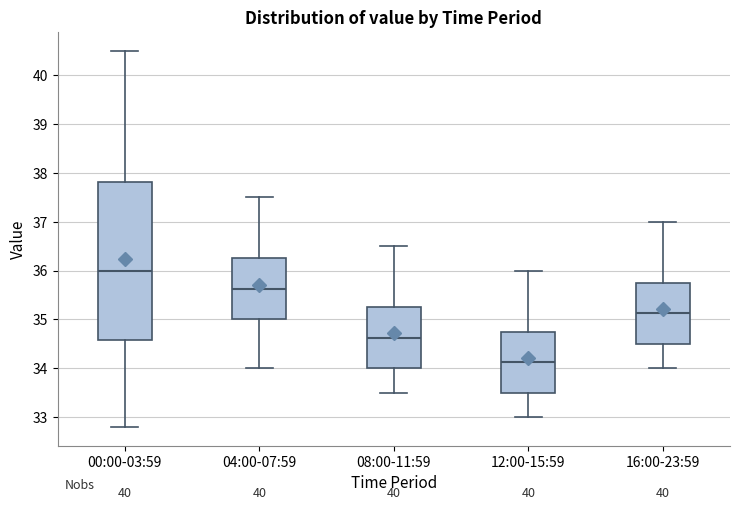

Where is the lower edge of the box for 12:00-15:59 on the y-axis? The values are not printed on the chart, so give them approximately, as read against the axis.

33.5